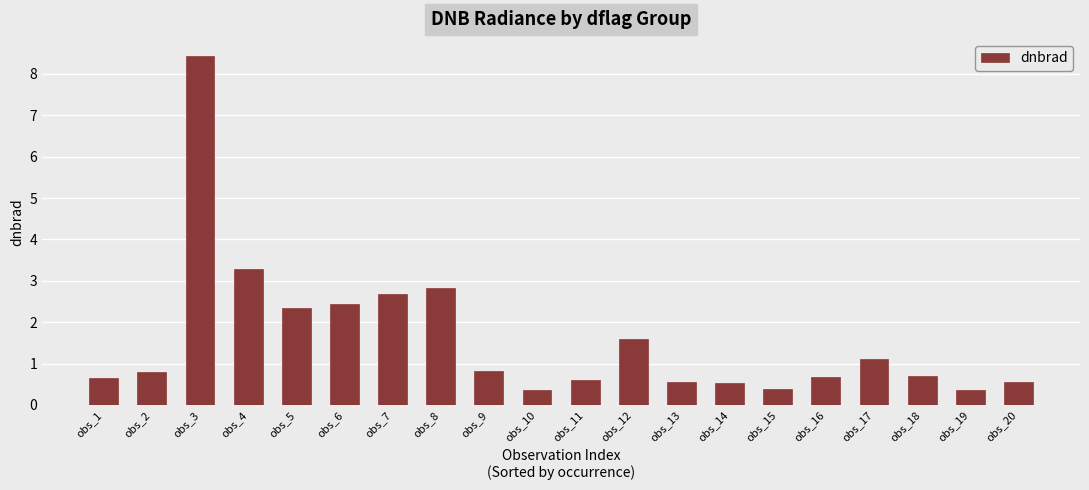

What is the difference between the values at obs_17 and obs_15?

0.7